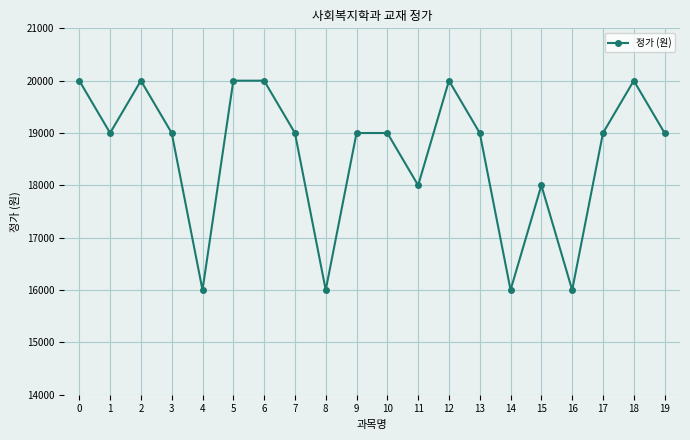

What is the maximum value shown in the chart?

20000